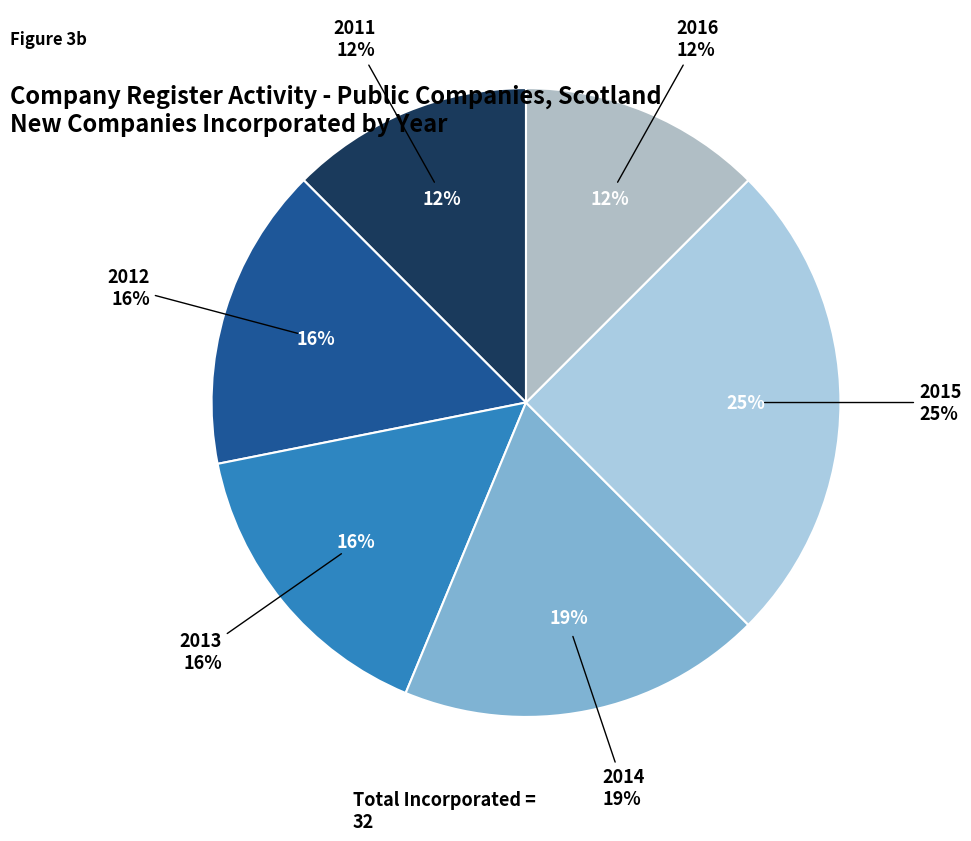

What is the change in value from 2012 to 2014?

+1